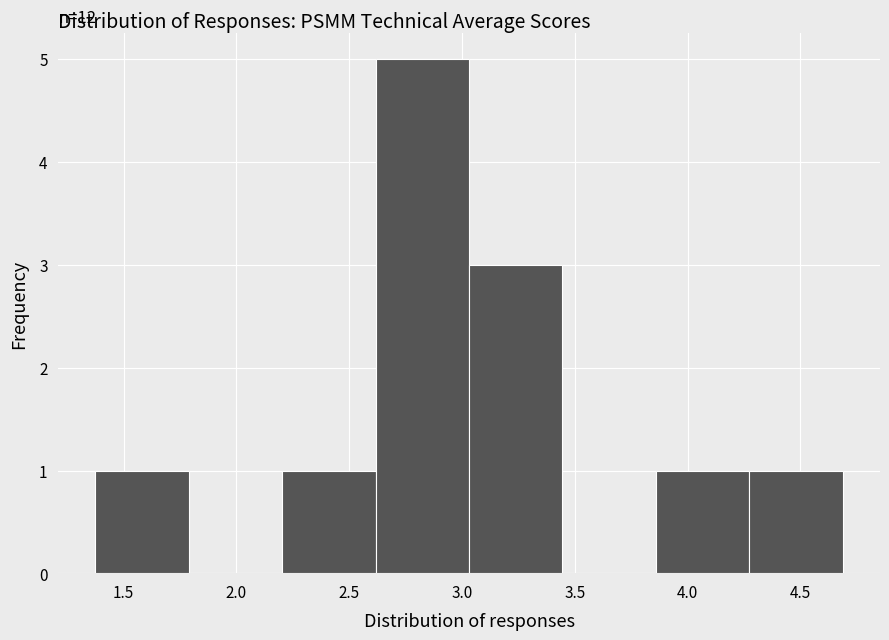

Over which range of the x-axis is the bar tallest?

2.60 to 3.05